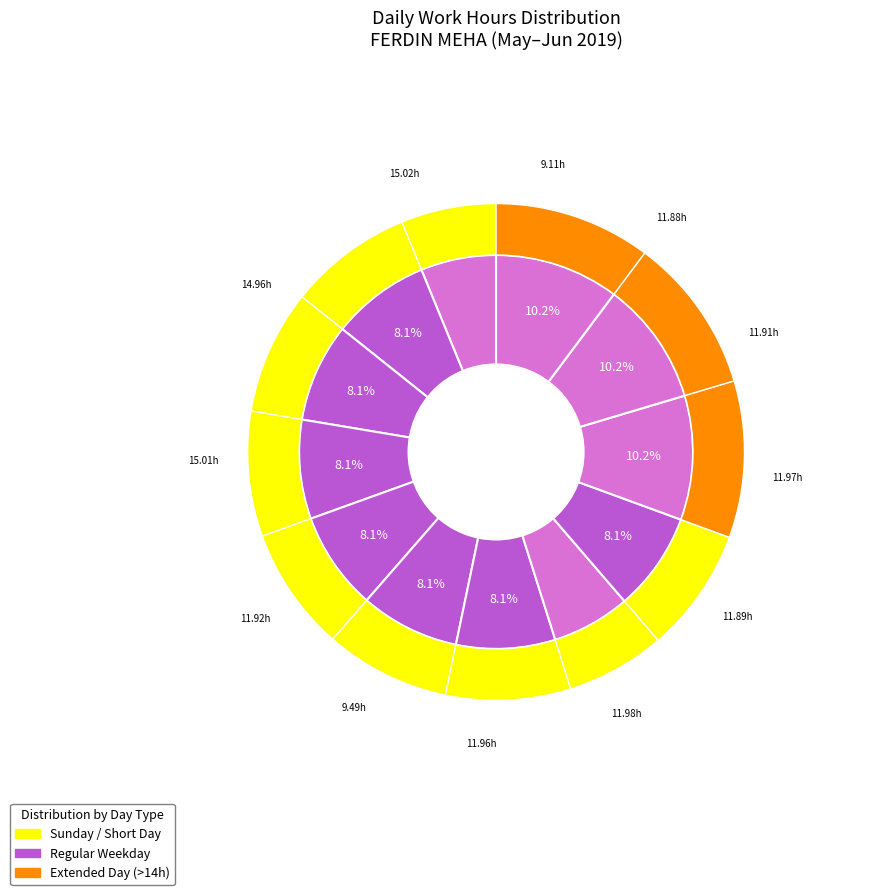

How many segments does this pie chart have?

12